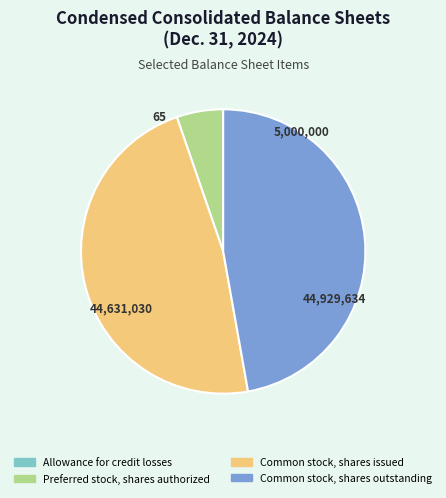

Which has a higher value, Common stock, shares issued or Preferred stock, shares authorized?

Common stock, shares issued